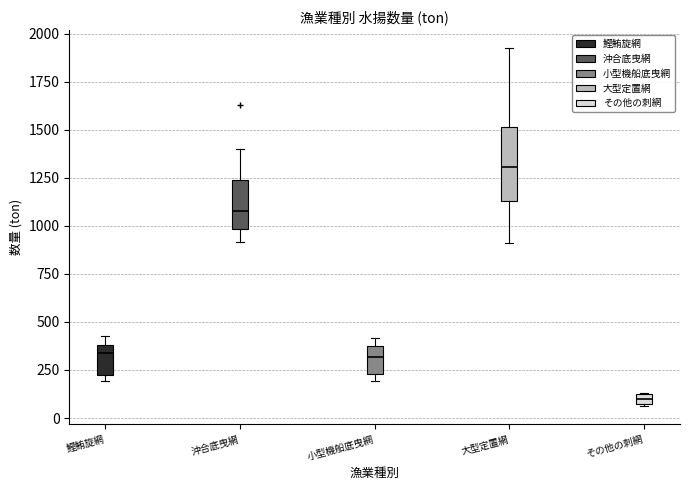

Which box is the tallest, from its lower edge to its upper edge?

大型定置網